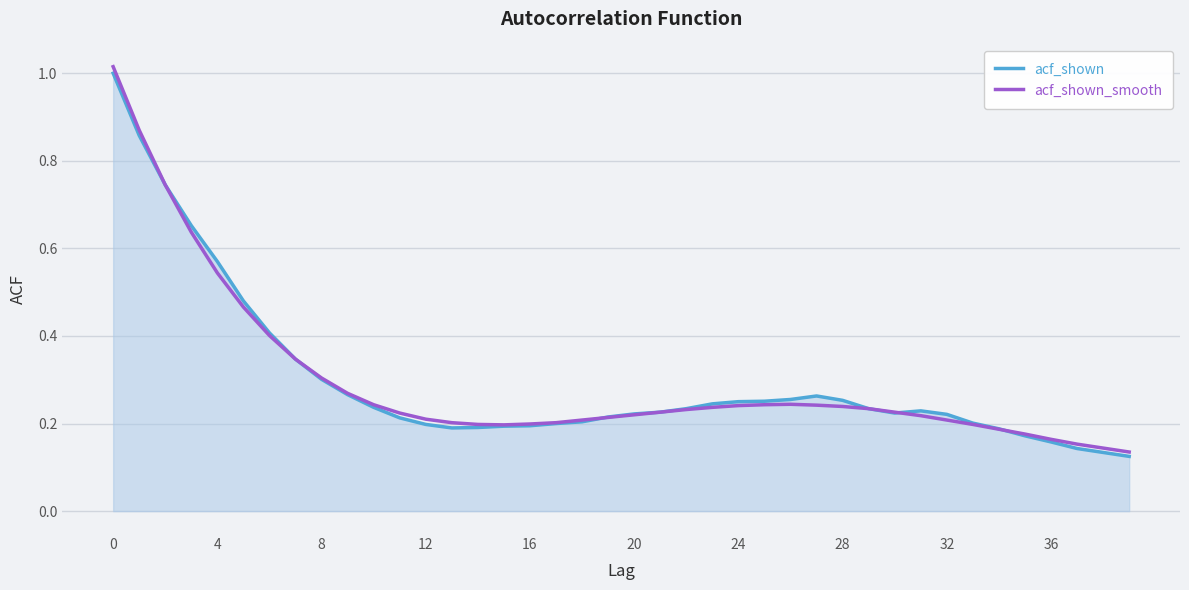

Which series has the largest range (max minus min)?

acf_shown_smooth